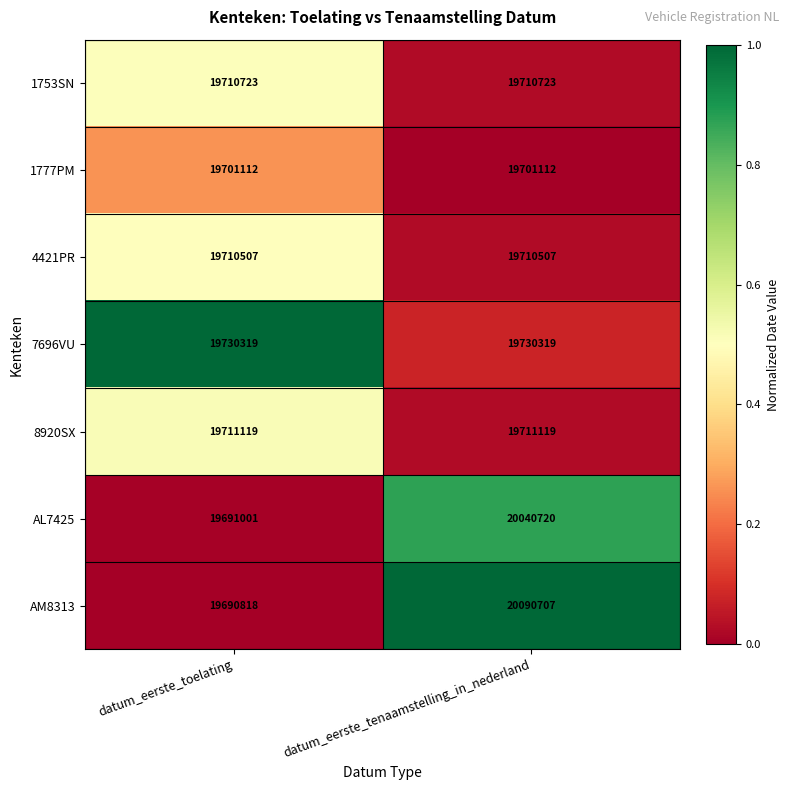

At which category is the sum across all series the highest?

datum_eerste_tenaamstelling_in_nederland